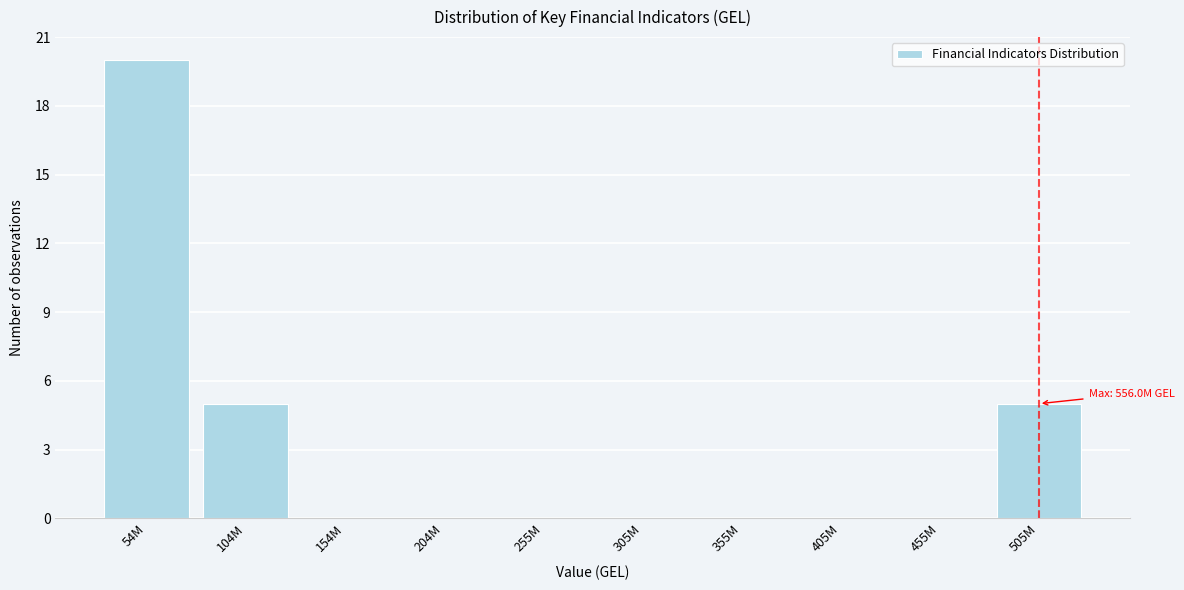

Reading left to right, extract all data points from this chart.

54M=20	104M=5	154M=0	204M=0	255M=0	305M=0	355M=0	405M=0	455M=0	505M=5